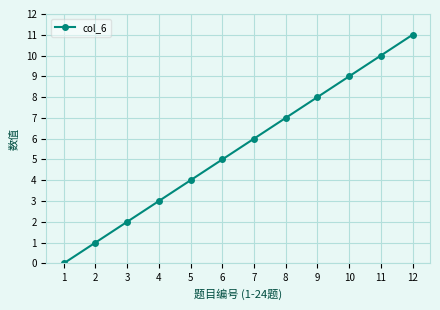

The value at 8 is 3. True or false?

False